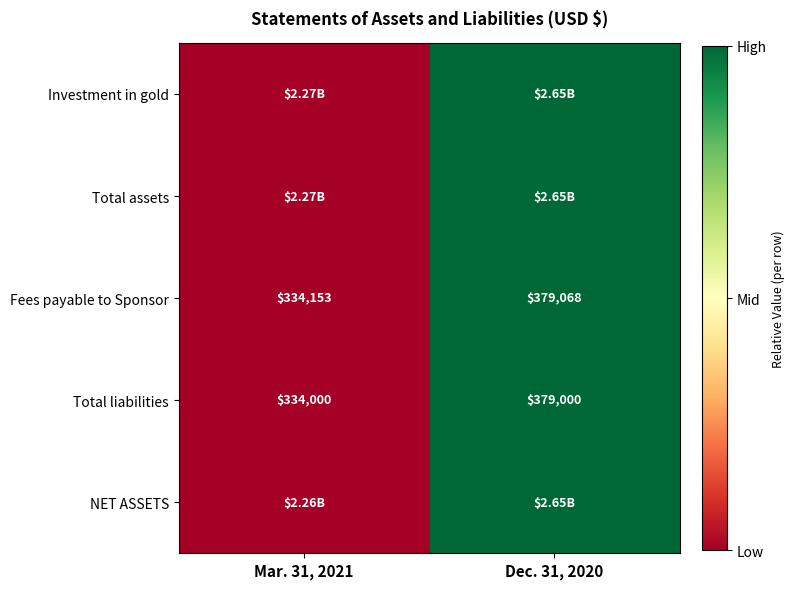

What is the sum of the Total liabilities values at Dec. 31, 2020 and Mar. 31, 2021?

713000